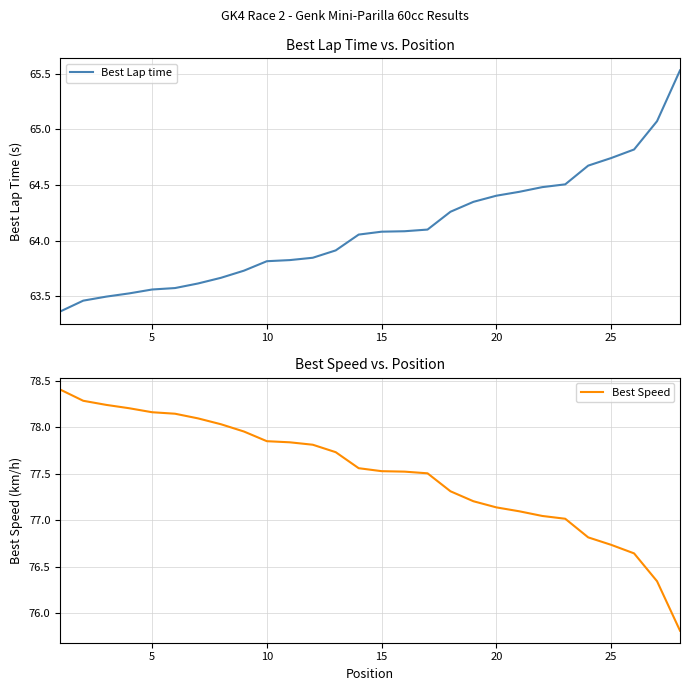

True or false: Best Speed and Best Lap time intersect in this chart.

False